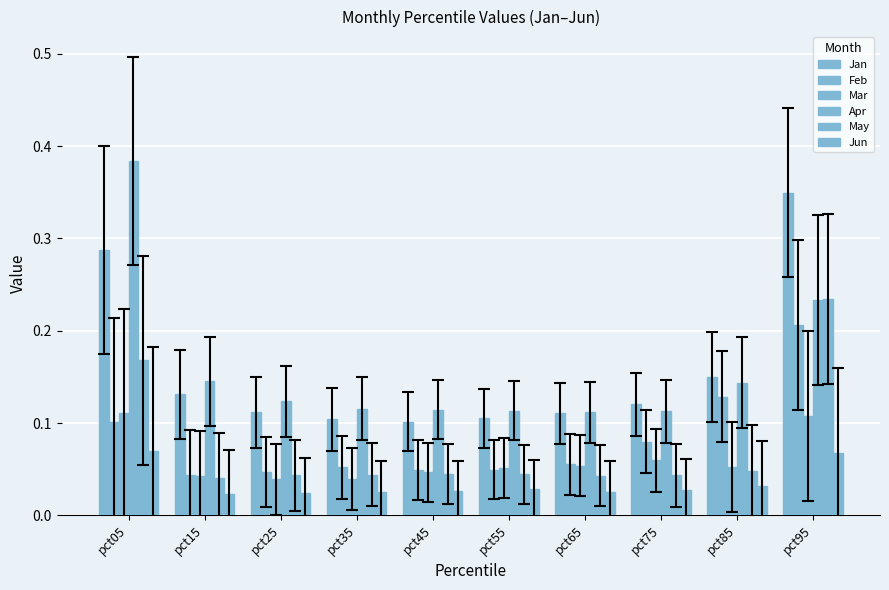

Rank the series at pct95 from highest to lowest value.

Jan, May, Apr, Feb, Mar, Jun